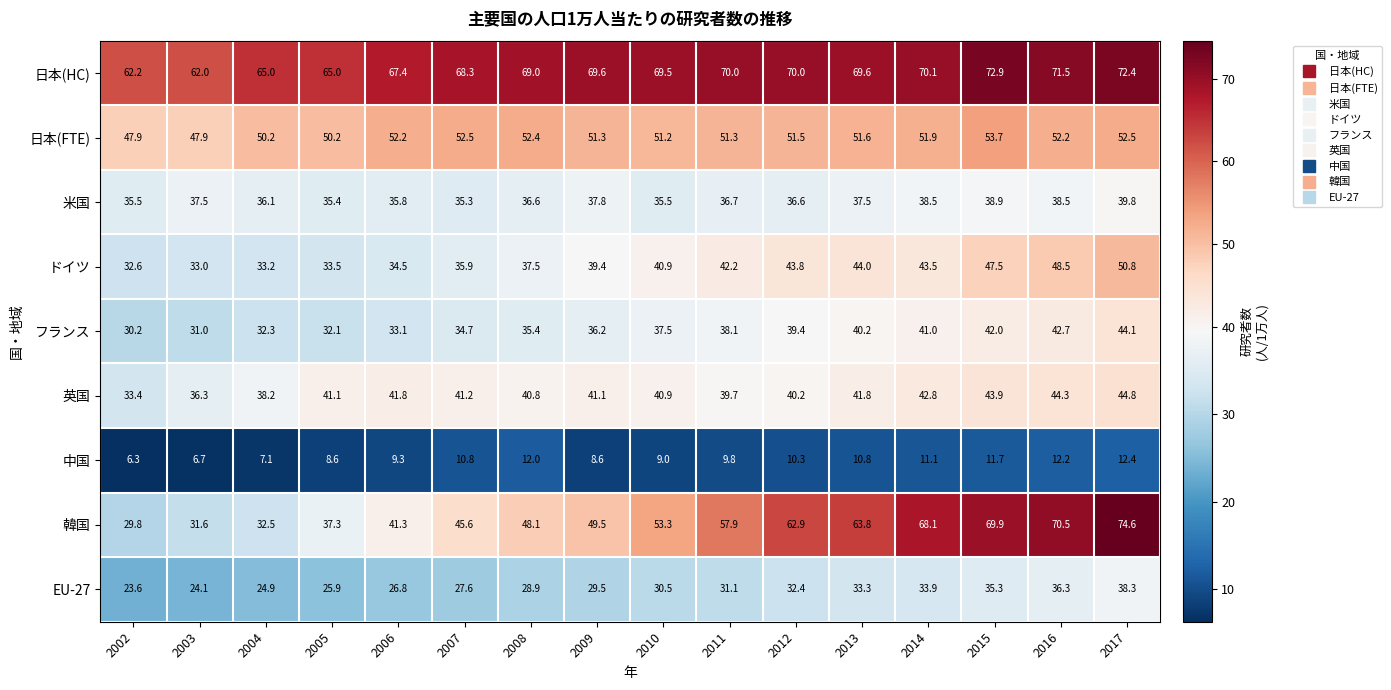

The value of フランス at 2004 is 32.3. True or false?

True